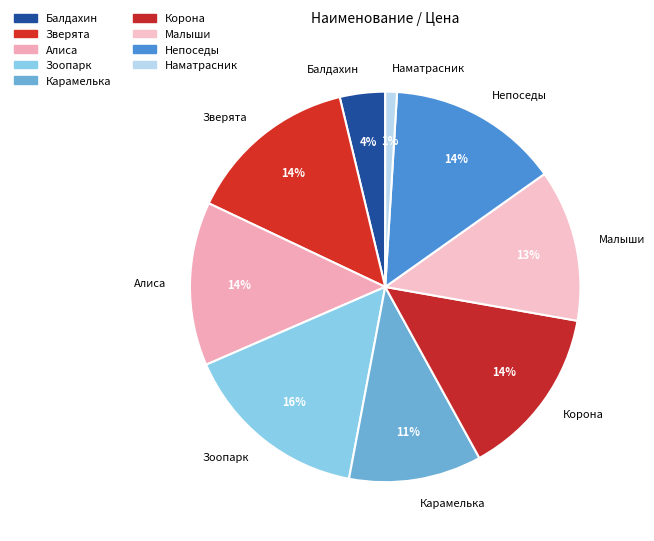

Is there a majority slice in this chart?

No